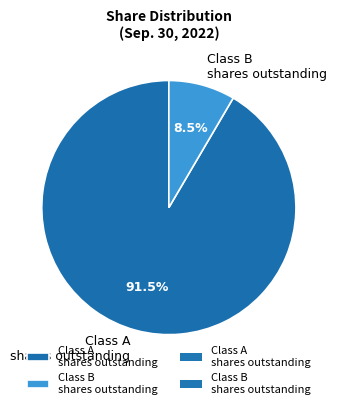

Between Class B shares outstanding and Class A shares outstanding, which is larger?

Class A shares outstanding